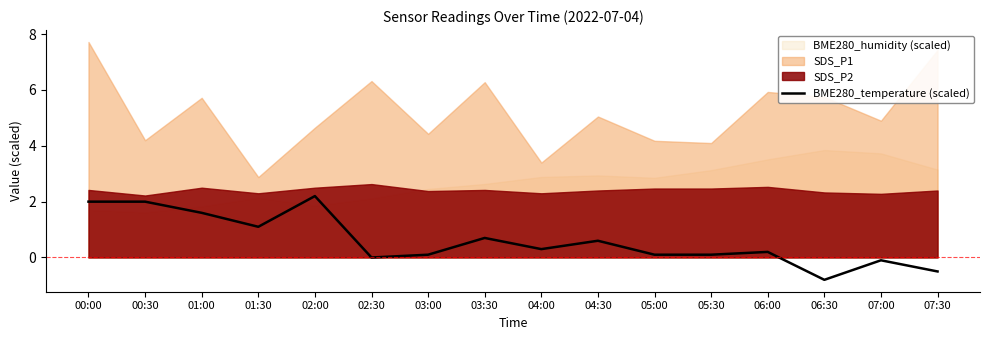

Where is the data nearest to the value 0?

02:30